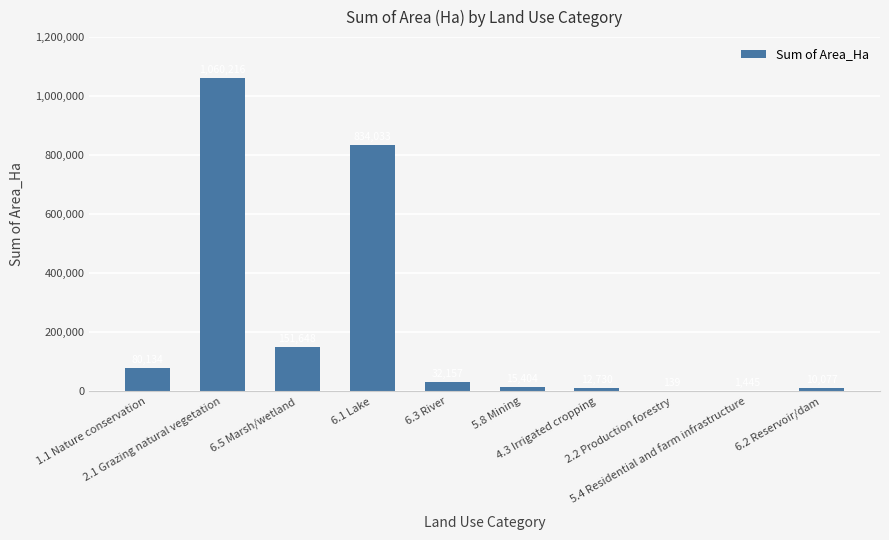

What is the maximum value shown in the chart?

1060215.9